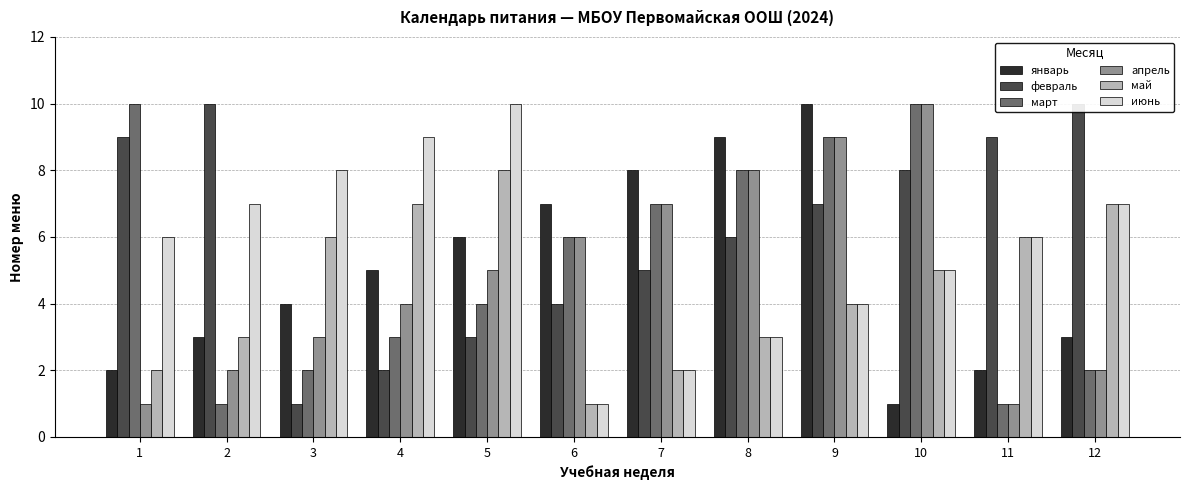

Reading left to right, list all the values displayed in this chart.

январь: 1=2	2=3	3=4	4=5	5=6	6=7	7=8	8=9	9=10	10=1	11=2	12=3
февраль: 1=9	2=10	3=1	4=2	5=3	6=4	7=5	8=6	9=7	10=8	11=9	12=10
март: 1=10	2=1	3=2	4=3	5=4	6=6	7=7	8=8	9=9	10=10	11=1	12=2
апрель: 1=1	2=2	3=3	4=4	5=5	6=6	7=7	8=8	9=9	10=10	11=1	12=2
май: 1=2	2=3	3=6	4=7	5=8	6=1	7=2	8=3	9=4	10=5	11=6	12=7
июнь: 1=6	2=7	3=8	4=9	5=10	6=1	7=2	8=3	9=4	10=5	11=6	12=7